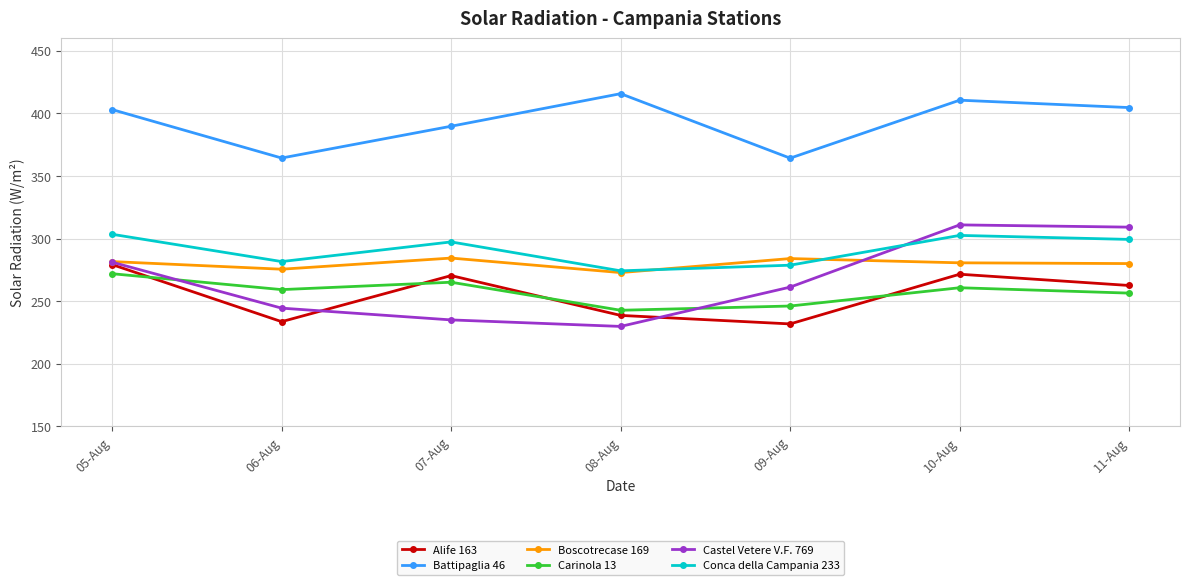

Which series has the largest total across all categories?

Battipaglia 46